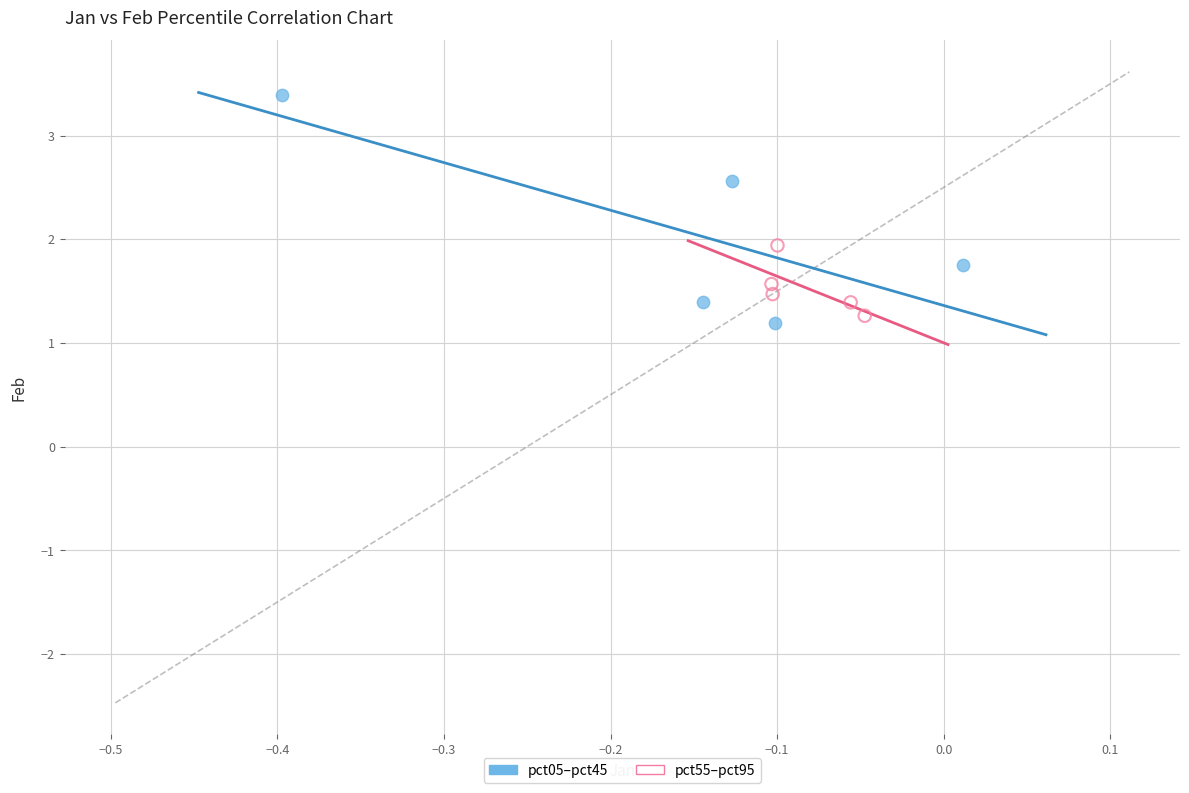

Which series reaches the maximum Y coordinate?

pct05–pct45